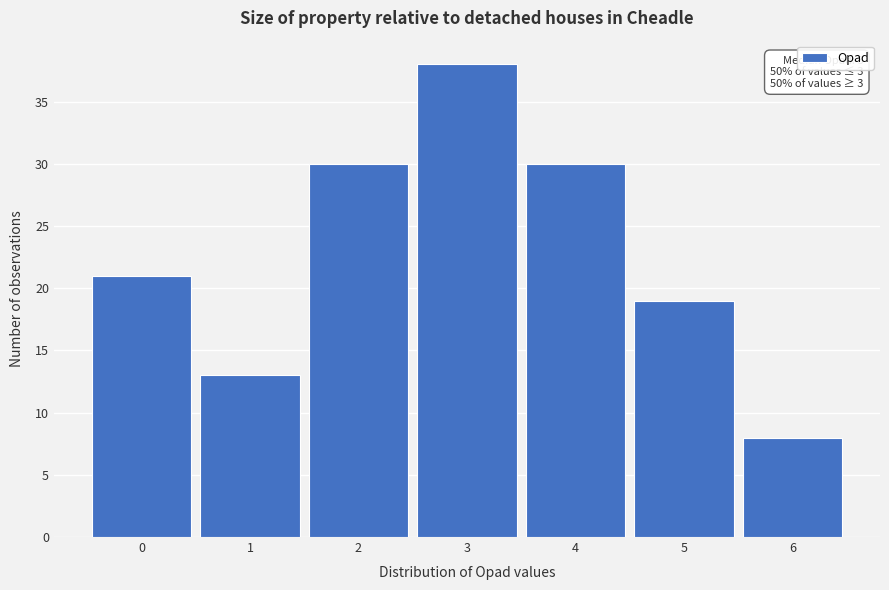

Over which range of the x-axis is the bar tallest?

2.5 to 3.5